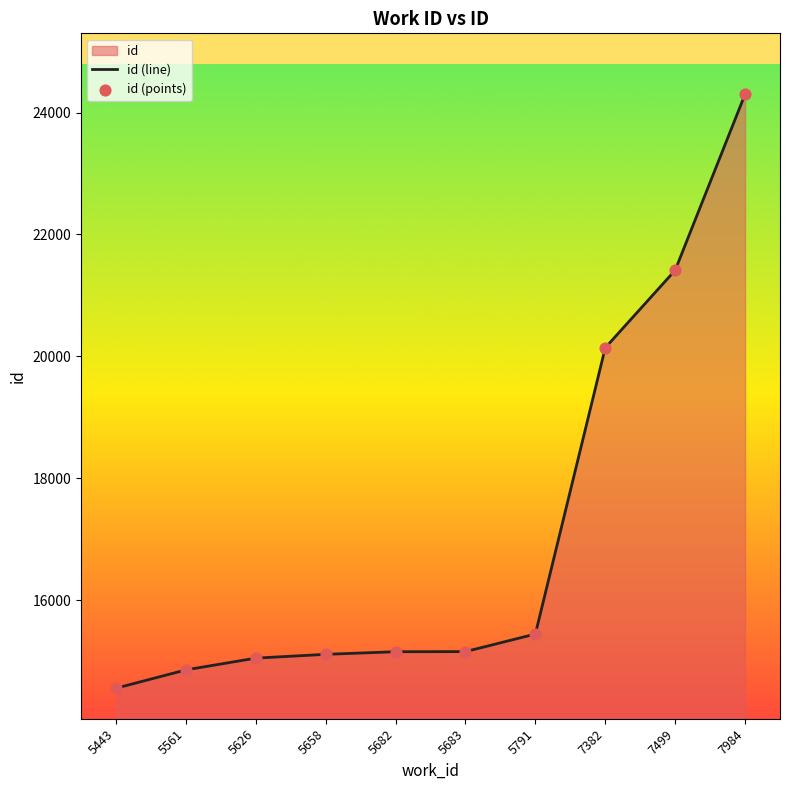

At how many categories does at least one series exceed 21358?

2